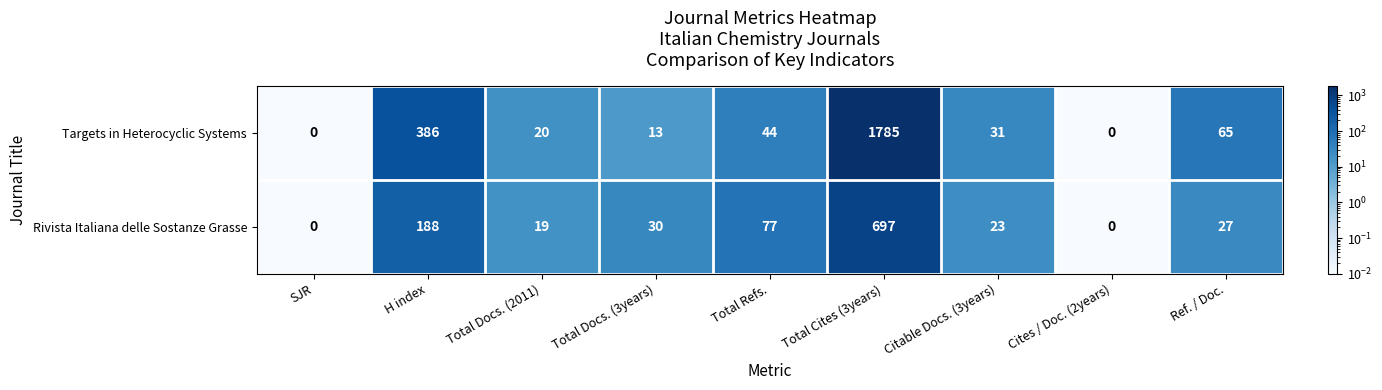

At how many categories does at least one series exceed 1443?

1